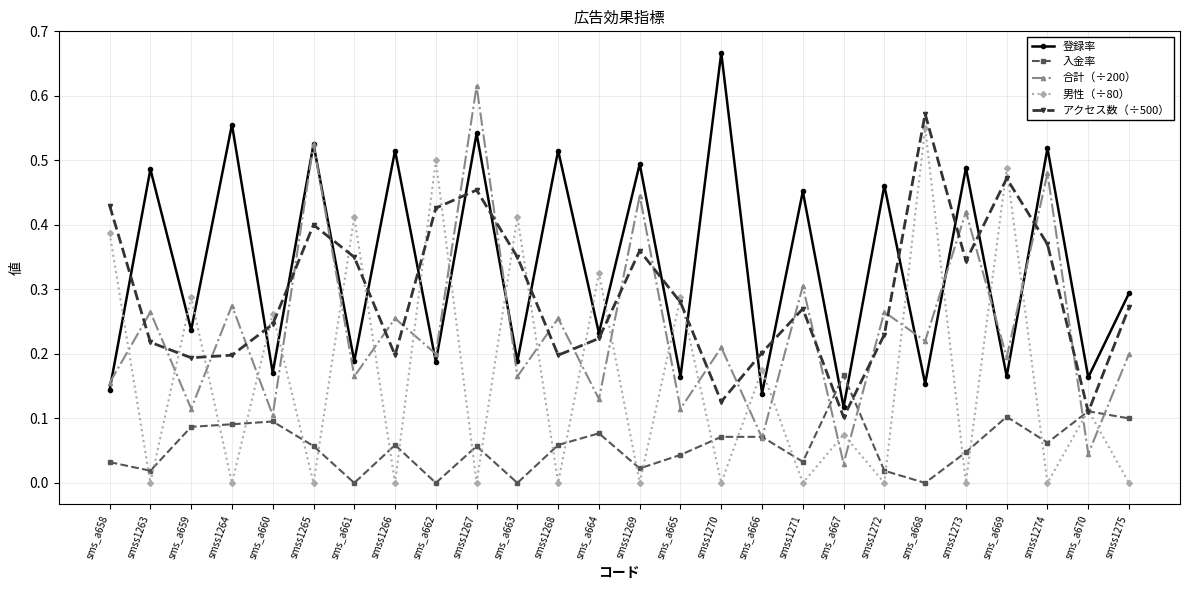

Count the number of categories in the chart.

26